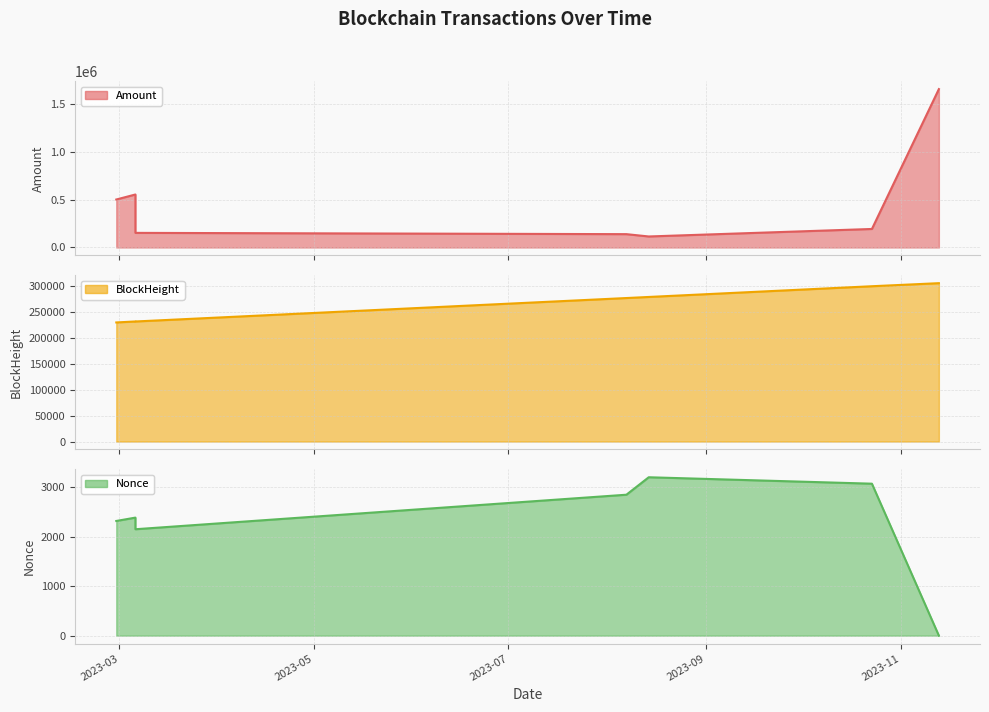

Which series has the largest total across all categories?

Amount